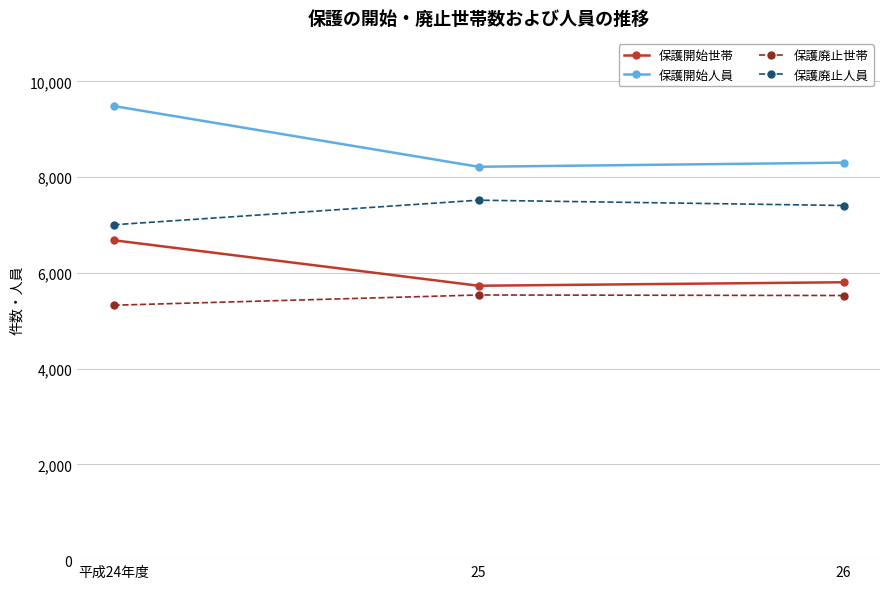

Is the value of 保護開始世帯 at 平成24年度 greater than the value of 保護廃止世帯 at 26?

Yes